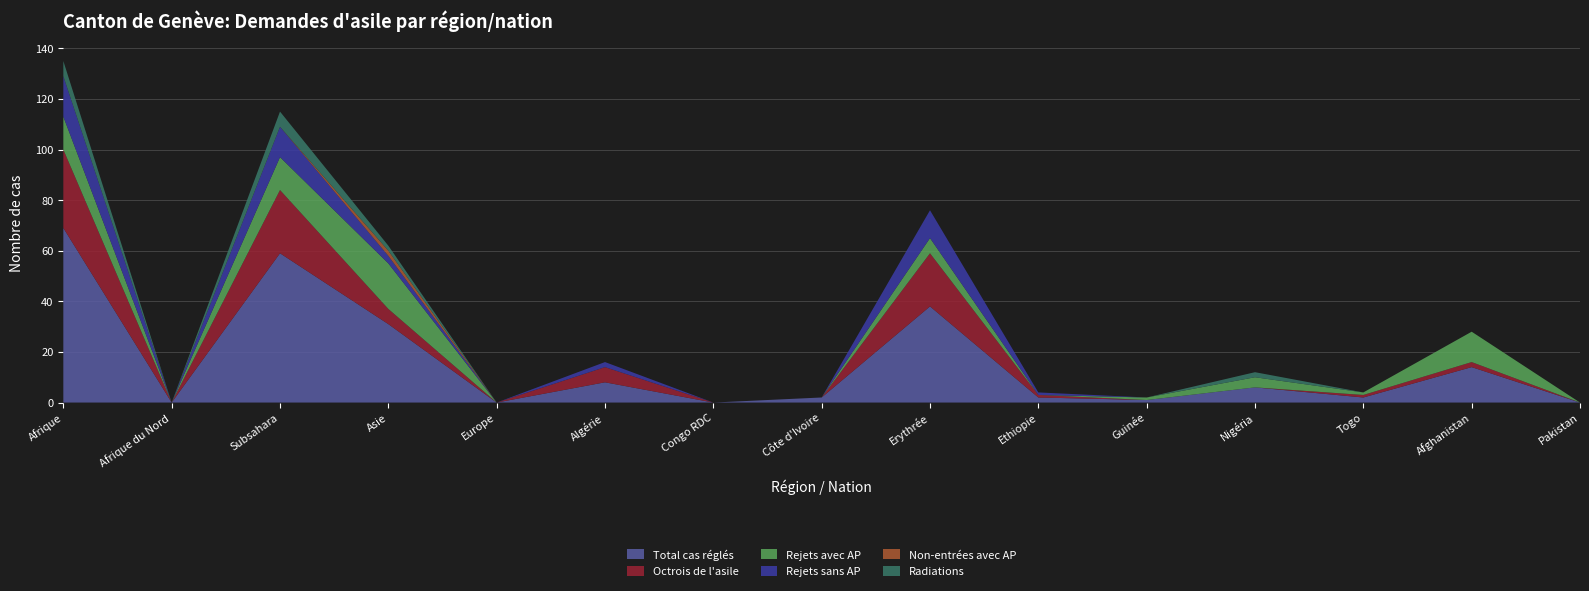

Reading left to right, extract all data points from this chart.

Total cas réglés: Afrique=69	Afrique du Nord=0	Subsahara=59	Asie=31	Europe=0	Algérie=8	Congo RDC=0	Côte d'Ivoire=2	Erythrée=38	Ethiopie=2	Guinée=1	Nigéria=6	Togo=2	Afghanistan=14	Pakistan=0
Octrois de l'asile: Afrique=31	Afrique du Nord=0	Subsahara=25	Asie=6	Europe=0	Algérie=6	Congo RDC=0	Côte d'Ivoire=0	Erythrée=21	Ethiopie=1	Guinée=0	Nigéria=0	Togo=1	Afghanistan=2	Pakistan=0
Rejets avec AP: Afrique=13	Afrique du Nord=0	Subsahara=13	Asie=18	Europe=0	Algérie=0	Congo RDC=0	Côte d'Ivoire=0	Erythrée=6	Ethiopie=0	Guinée=1	Nigéria=4	Togo=1	Afghanistan=12	Pakistan=0
Rejets sans AP: Afrique=16	Afrique du Nord=0	Subsahara=12	Asie=3	Europe=0	Algérie=2	Congo RDC=0	Côte d'Ivoire=0	Erythrée=11	Ethiopie=1	Guinée=0	Nigéria=0	Togo=0	Afghanistan=0	Pakistan=0
Non-entrées avec AP: Afrique=0	Afrique du Nord=0	Subsahara=0	Asie=2	Europe=0	Algérie=0	Congo RDC=0	Côte d'Ivoire=0	Erythrée=0	Ethiopie=0	Guinée=0	Nigéria=0	Togo=0	Afghanistan=0	Pakistan=0
Radiations: Afrique=6	Afrique du Nord=0	Subsahara=6	Asie=2	Europe=0	Algérie=0	Congo RDC=0	Côte d'Ivoire=0	Erythrée=0	Ethiopie=0	Guinée=0	Nigéria=2	Togo=0	Afghanistan=0	Pakistan=0